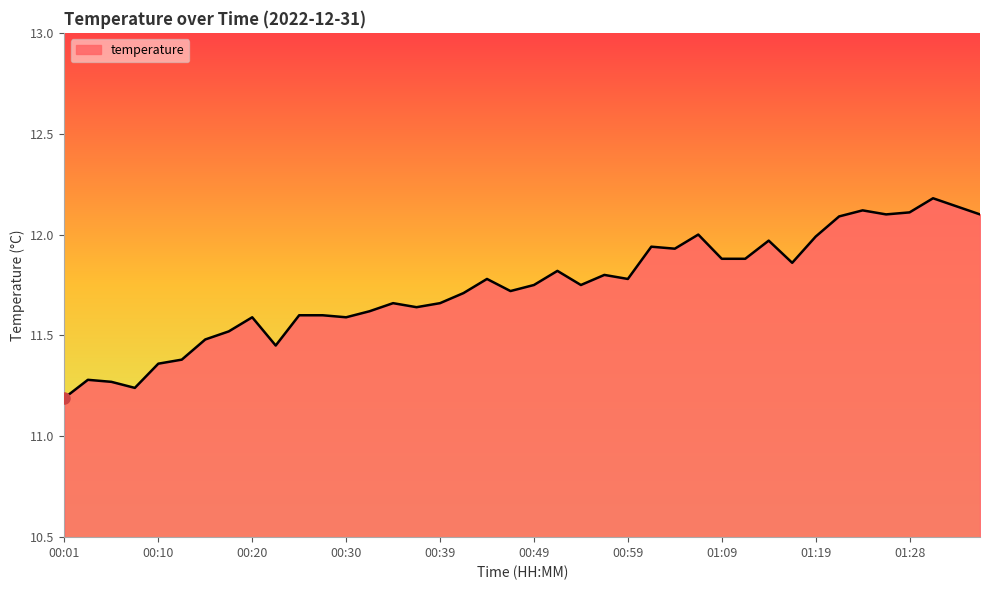

What is the difference between the maximum and minimum values?

1.0